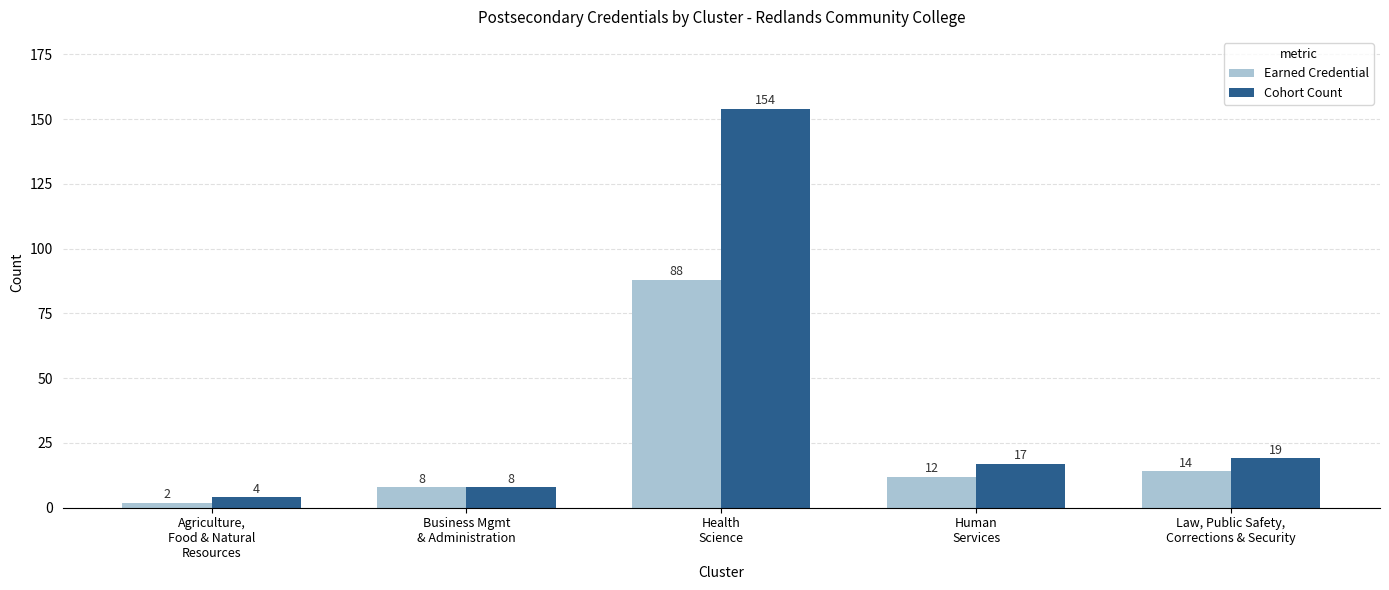

Between Business Mgmt
& Administration and Human
Services, which series saw the biggest shift?

Cohort Count